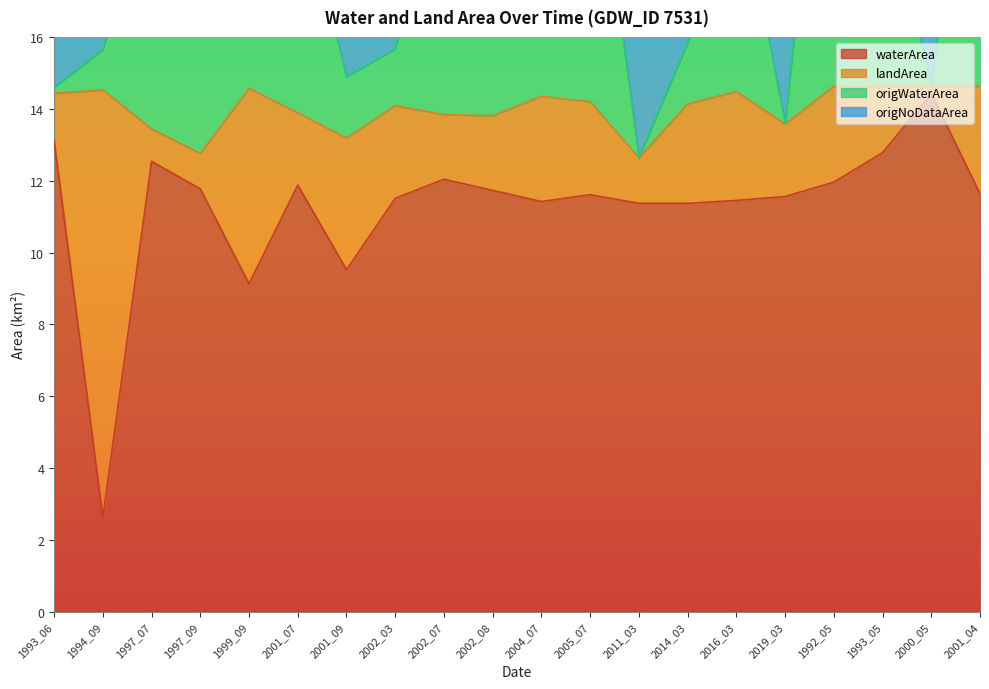

What is the sum of the waterArea values at 2001_04 and 1999_09?

20.8